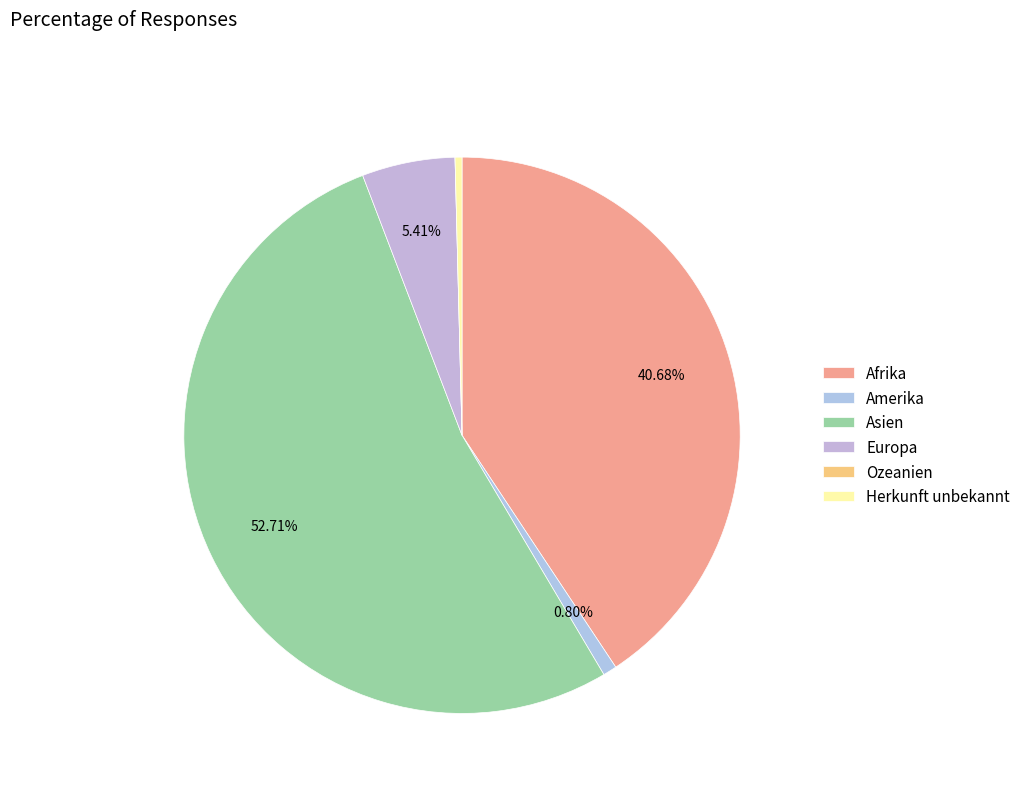

Which has a higher value, Amerika or Afrika?

Afrika